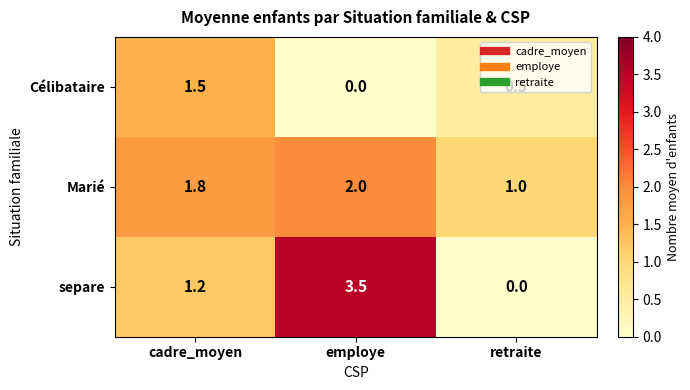

What is the difference between the maximum and minimum values in the separe series?

3.5